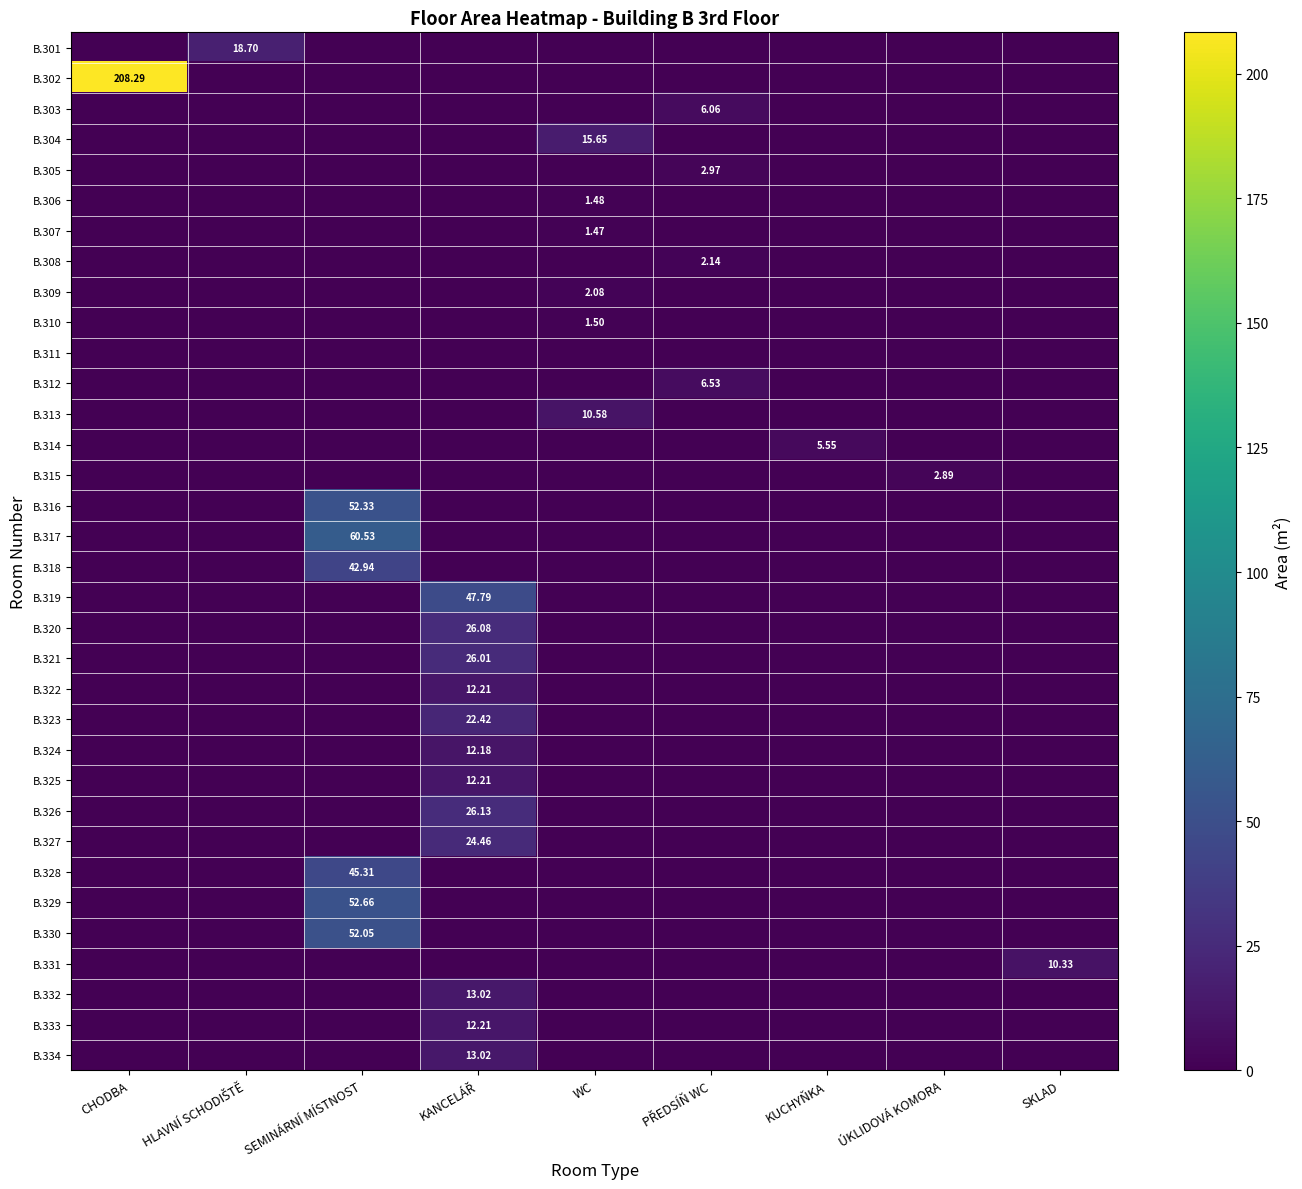

The B.333 series shows 0.0 at HLAVNÍ SCHODIŠTĚ. True or false?

True